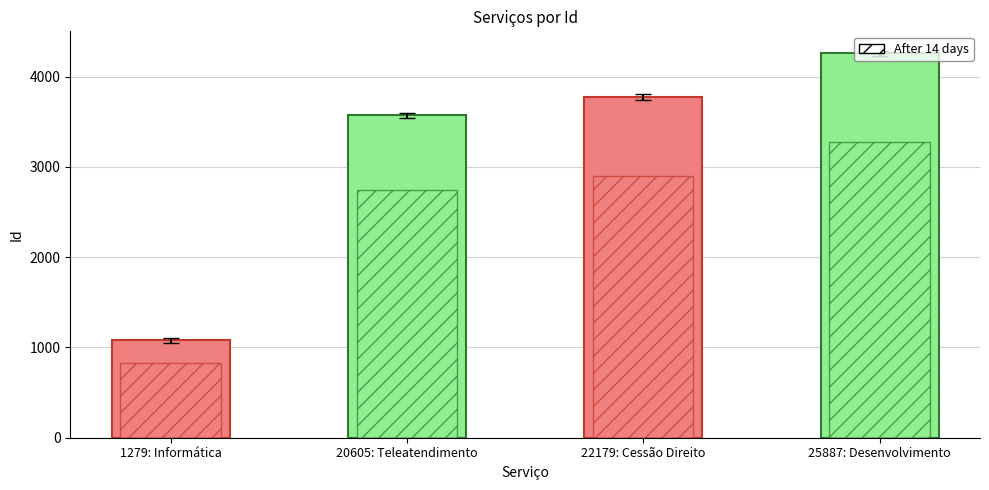

Reading right to left, extract all data points from this chart.

25887: Desenvolvimento=3276	22179: Cessão Direito=2905	20605: Teleatendimento=2748	1279: Informática=831